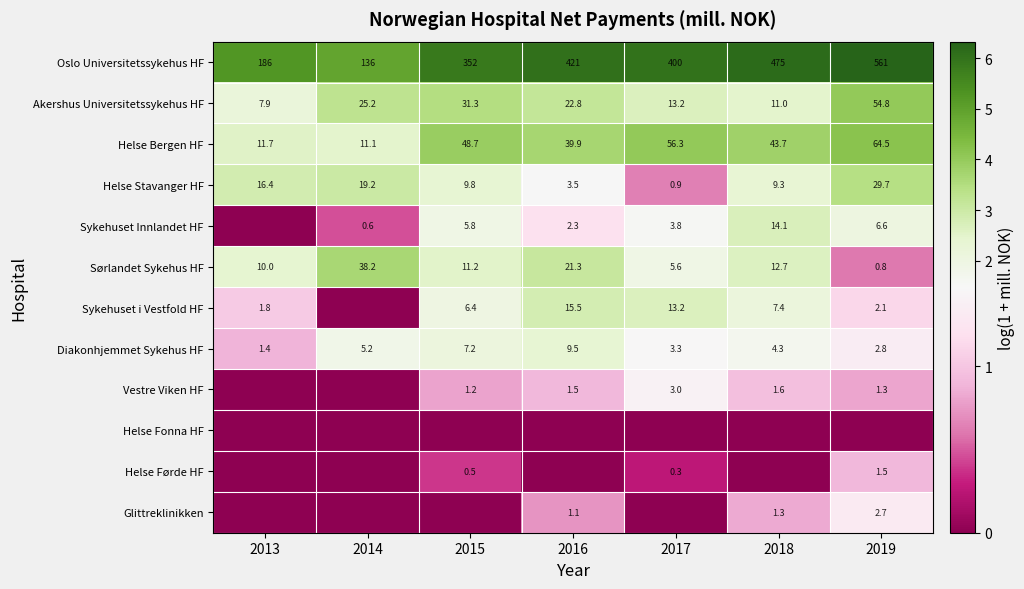

At which label does Helse Stavanger HF first exceed 9?

2013